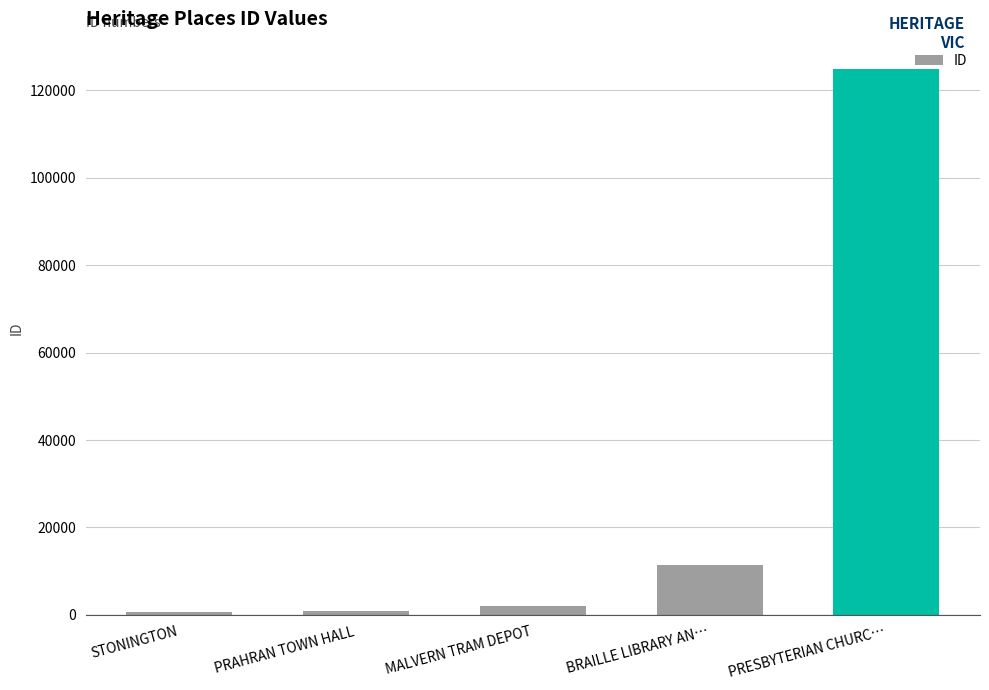

What is the difference between the second highest and minimum values?

10778